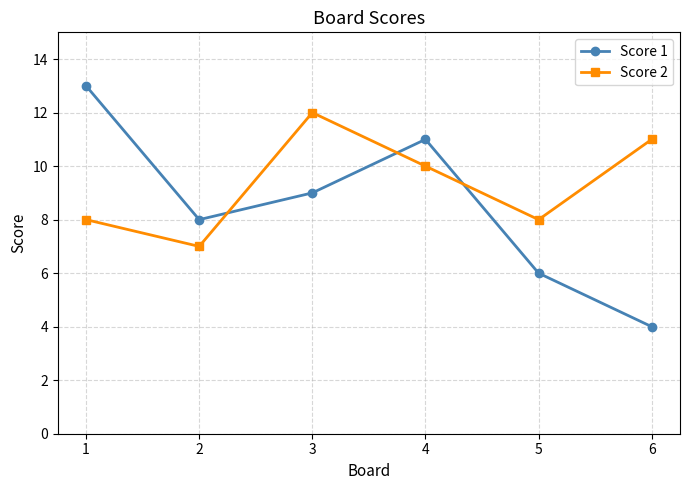

Reading left to right, what are all the values shown in this chart?

Score 1: 13	8	9	11	6	4
Score 2: 8	7	12	10	8	11